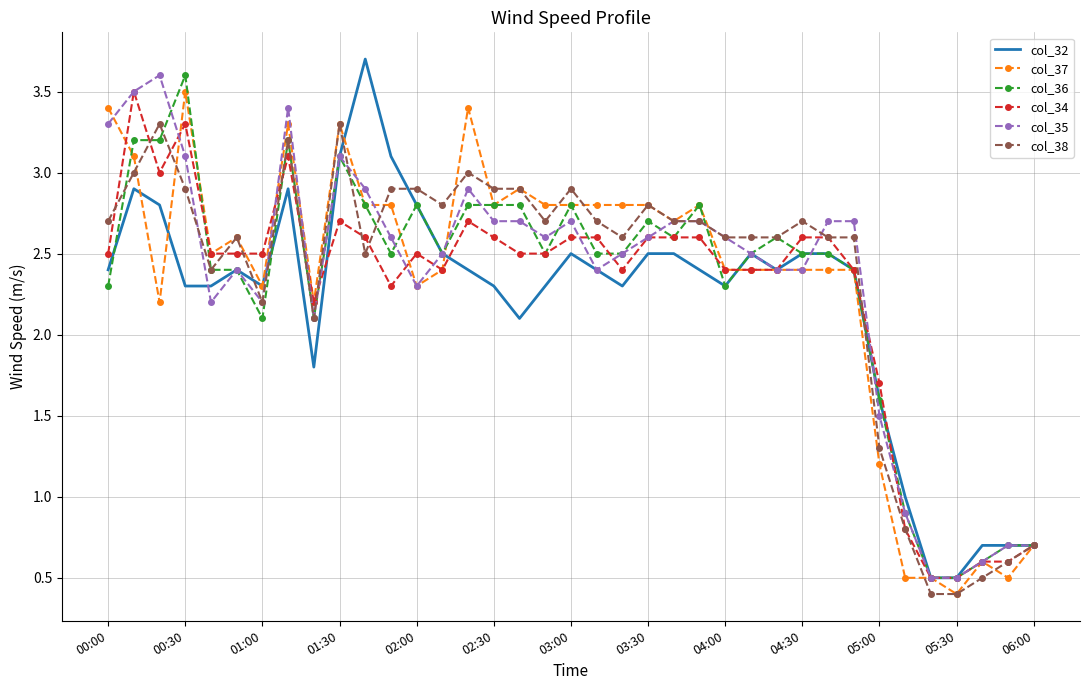

What is the smallest value displayed?

0.4